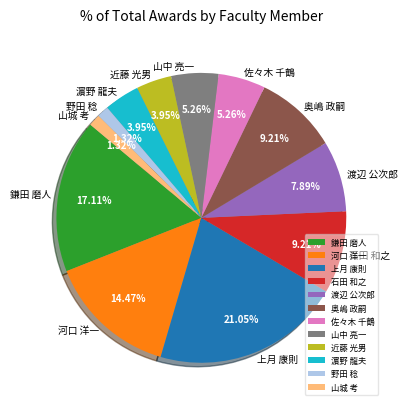

The 鎌田 磨人 slice represents 17% of the pie. True or false?

True